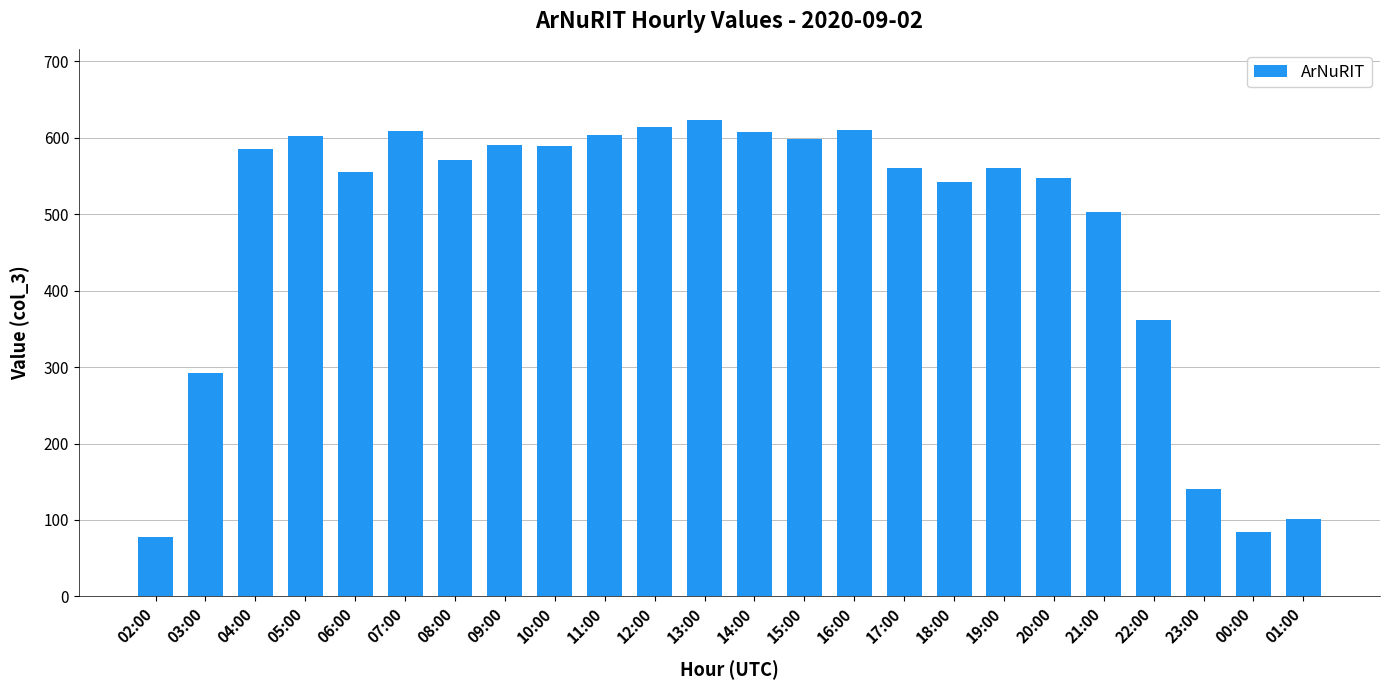

Where is the data nearest to the value 350?

22:00